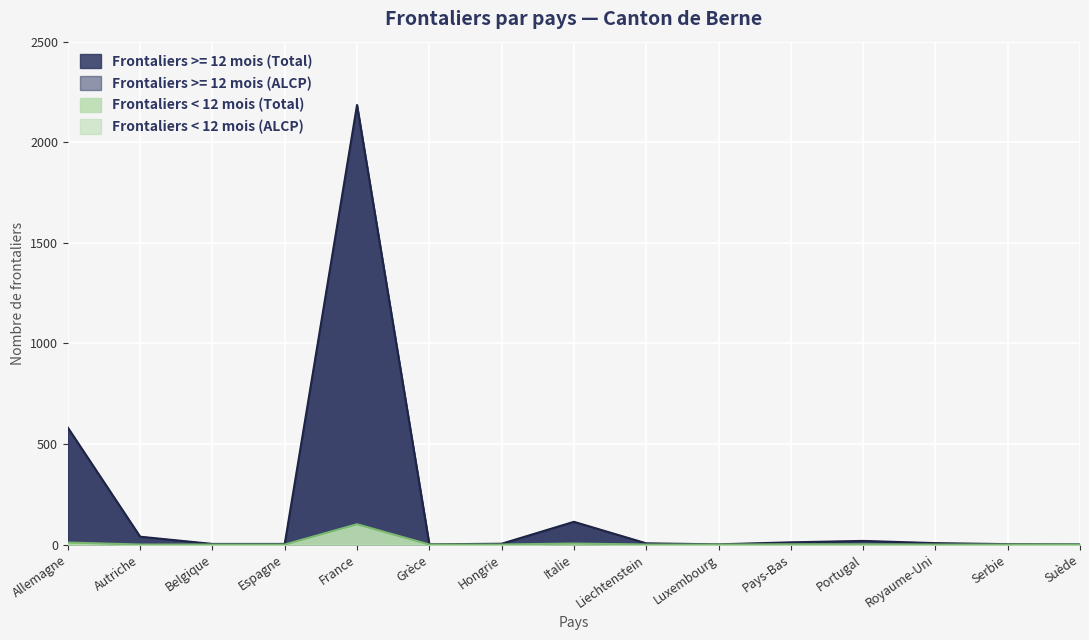

True or false: Frontaliers < 12 mois (ALCP) and Frontaliers >= 12 mois (ALCP) cross at least once.

False